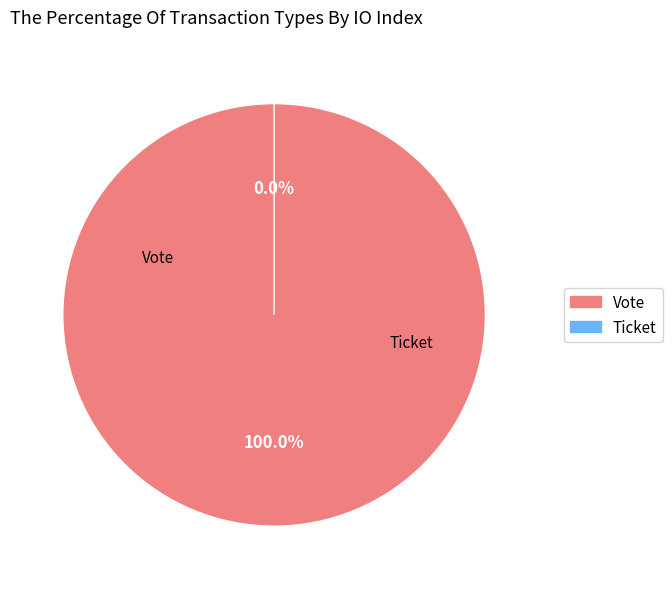

Is Vote the majority of the pie?

Yes